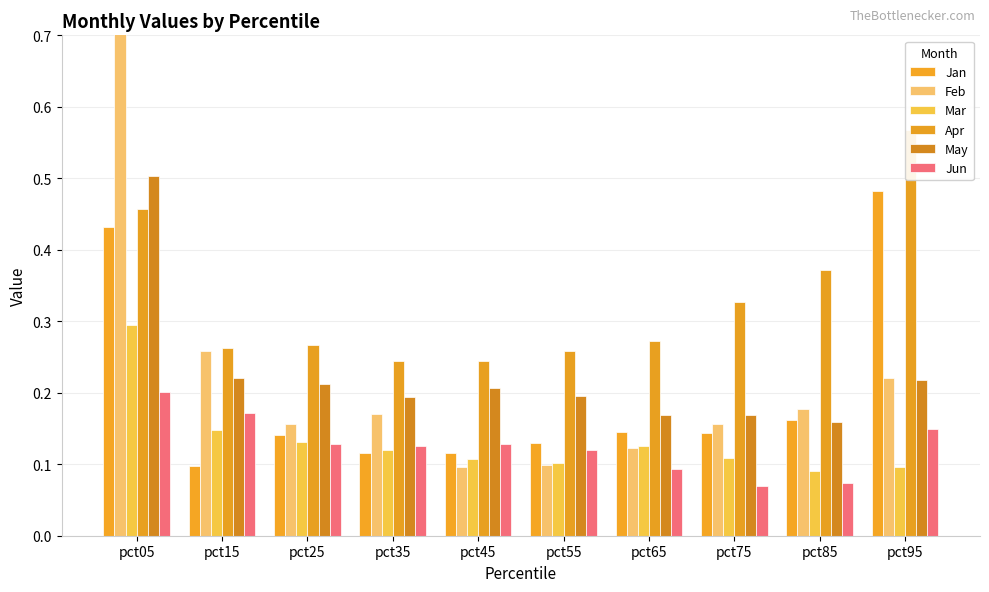

Is the value of Jan at pct25 greater than the value of May at pct05?

No